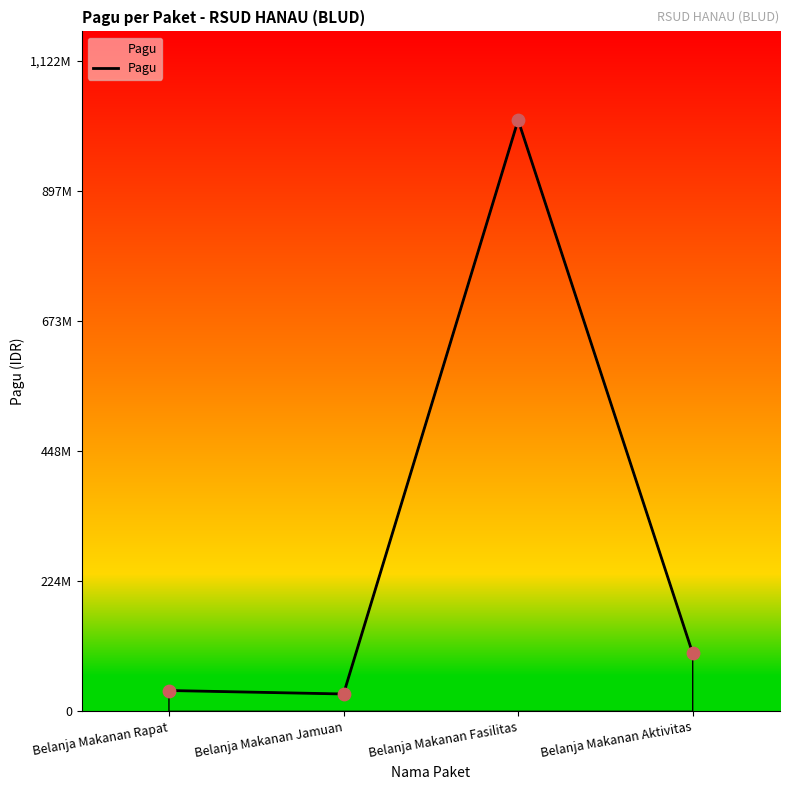

Between Belanja Makanan Rapat and Belanja Makanan Fasilitas, which is larger?

Belanja Makanan Fasilitas